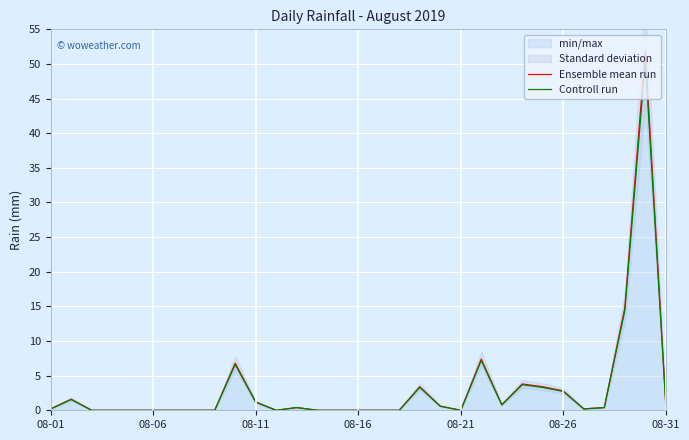

What is the spread (max minus min) of values at 23?

0.1